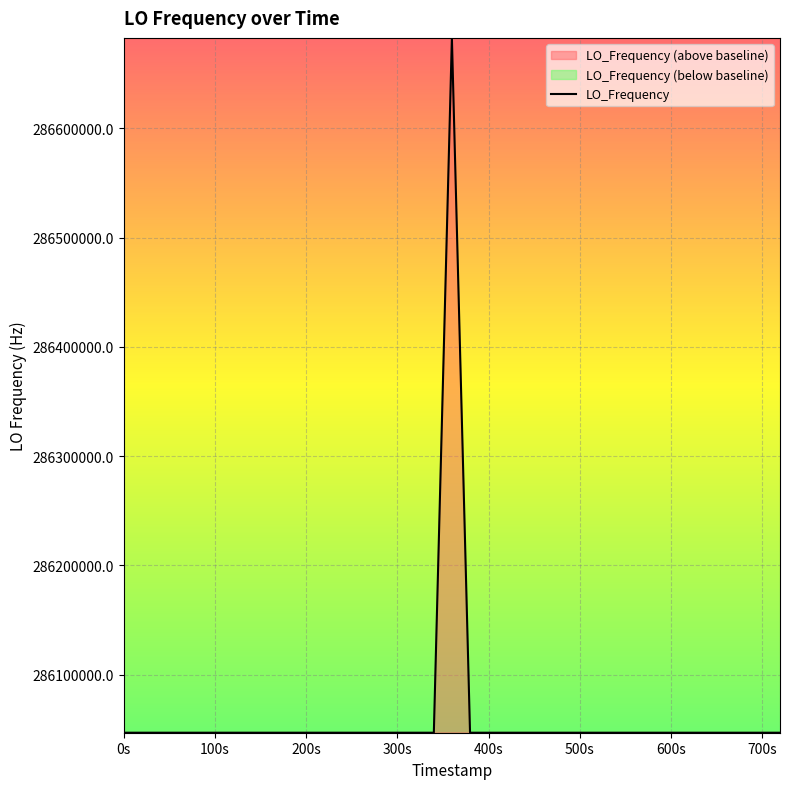

What is the highest value of the LO_Frequency series?

286682705.7